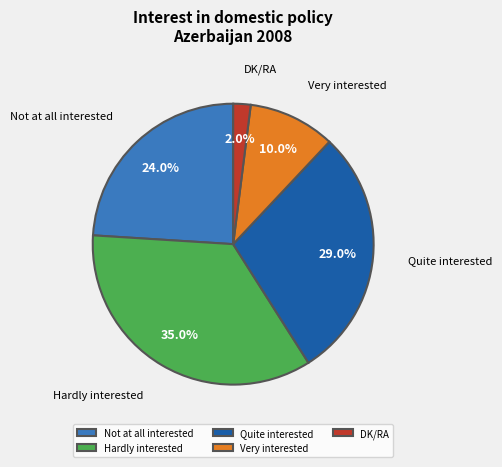

How much of the chart is everything except Hardly interested?

65.0%